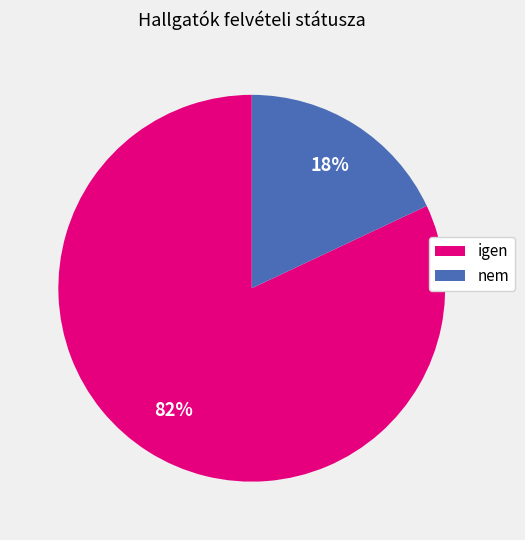

What is the smallest slice in the pie chart?

nem